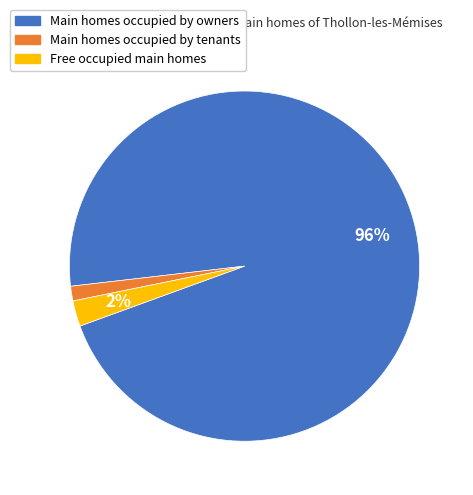

To the nearest percent, what is the average slice percentage?

33%